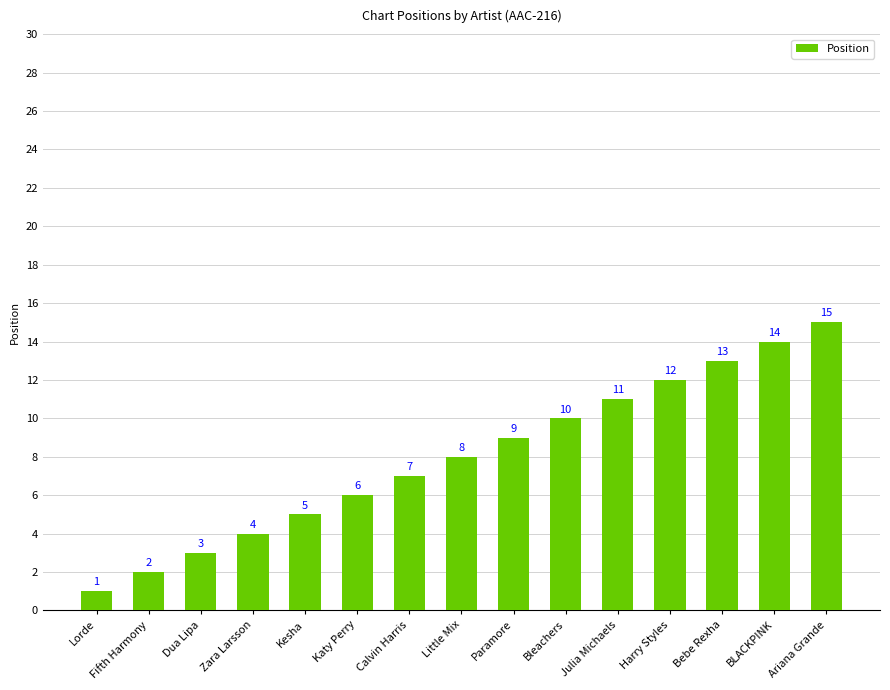

Which label corresponds to the largest value in the chart?

Ariana Grande